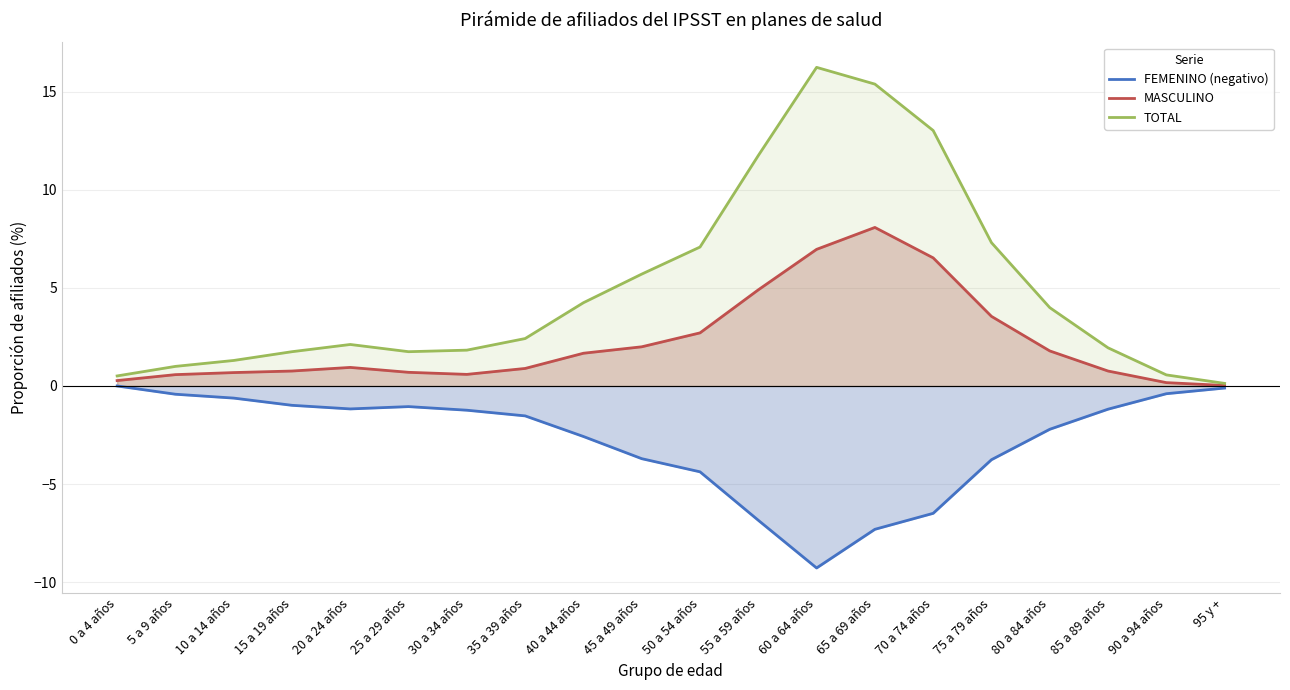

At how many categories does at least one series exceed -1?

20